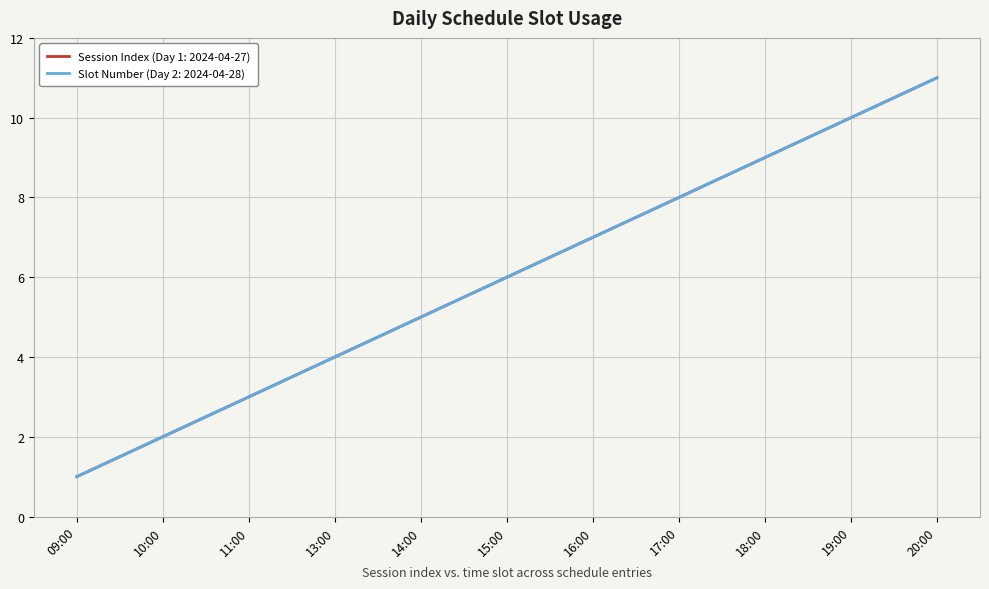

Is this an area chart (filled region under the line)?

No